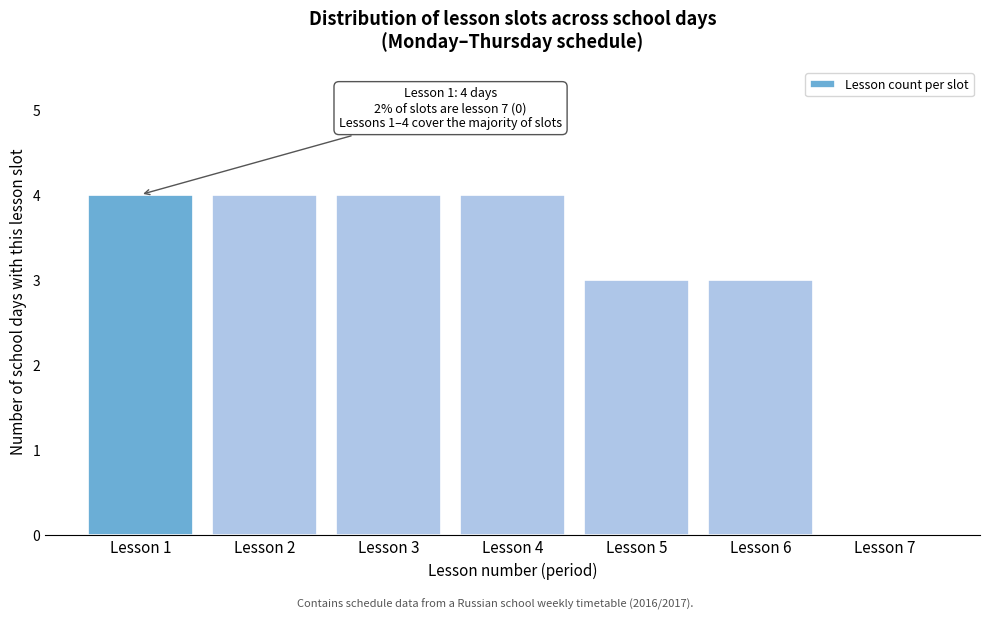

Reading left to right, what are all the values shown in this chart?

Lesson 1=4	Lesson 2=4	Lesson 3=4	Lesson 4=4	Lesson 5=3	Lesson 6=3	Lesson 7=0